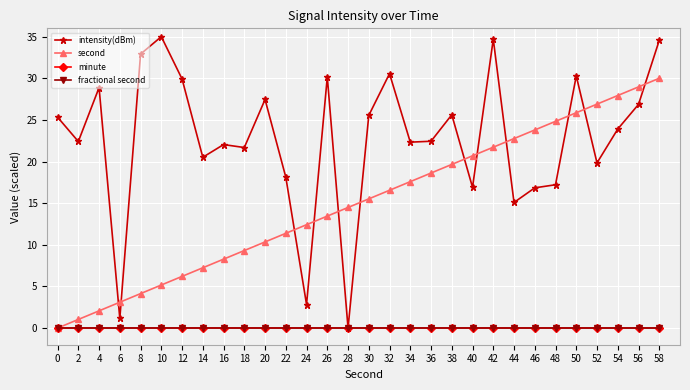

What are all the series names shown in the legend?

intensity(dBm), second, minute, fractional second